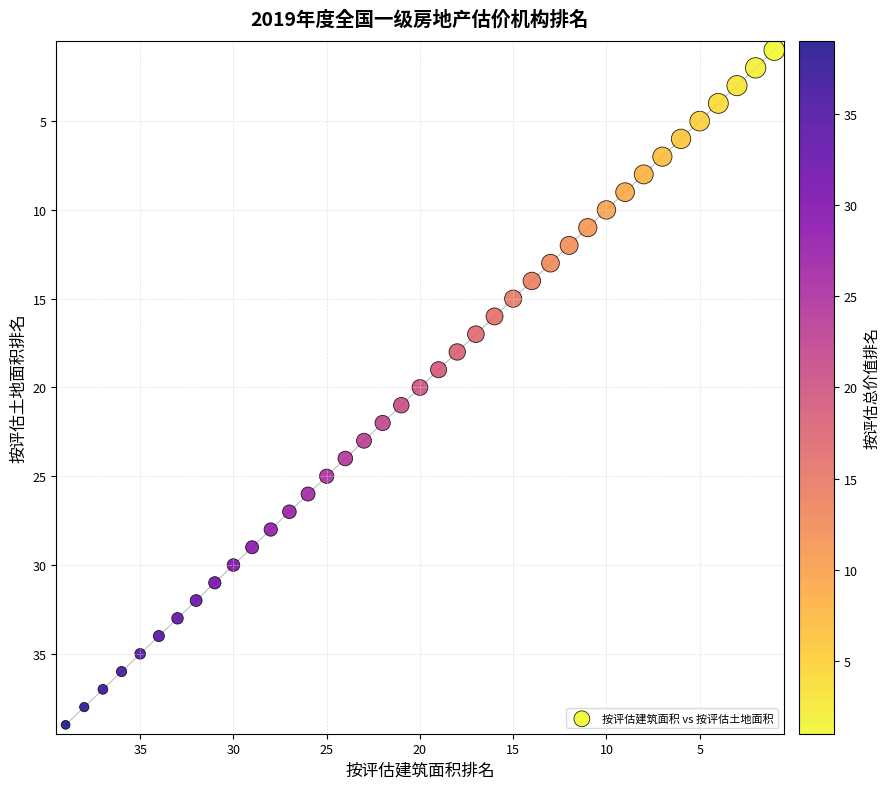

What is the range of X values (max minus min)?

38